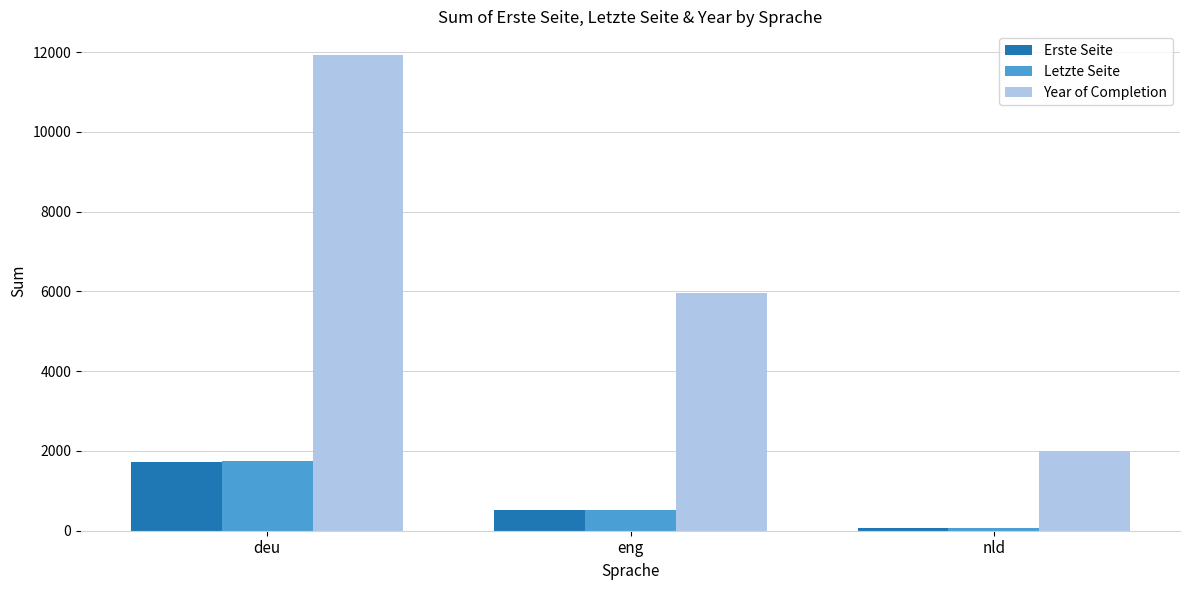

What are all the series names shown in the legend?

Erste Seite, Letzte Seite, Year of Completion